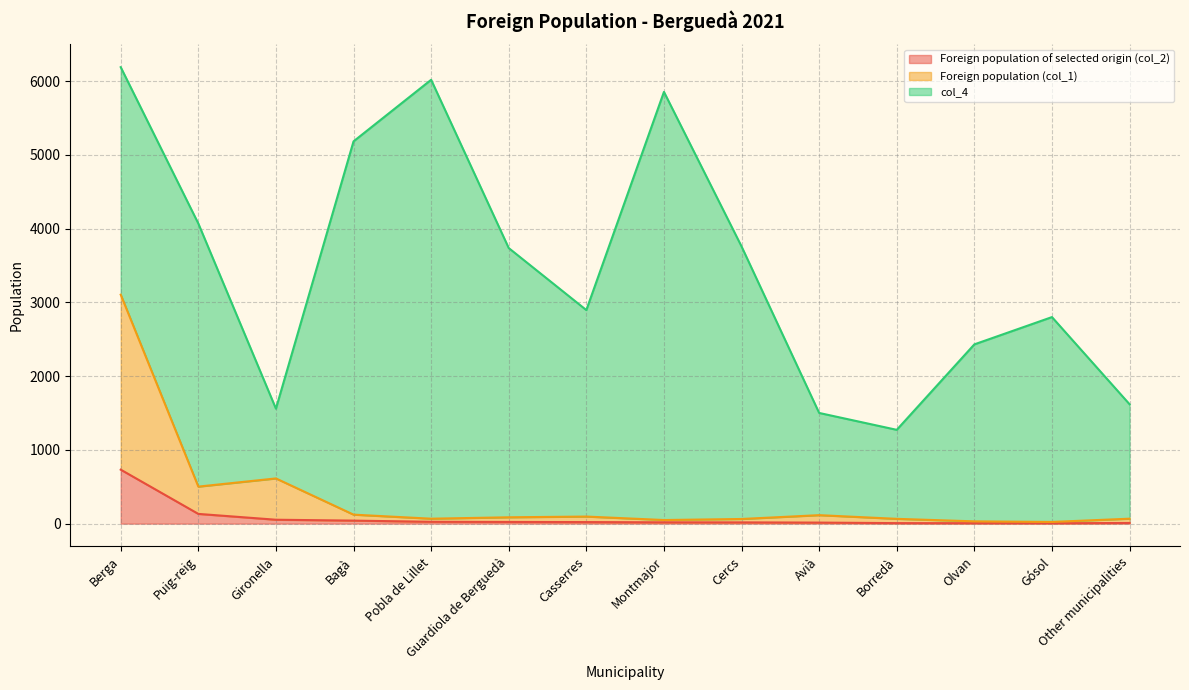

At which label does Foreign population of selected origin (col_2) reach its peak?

Berga